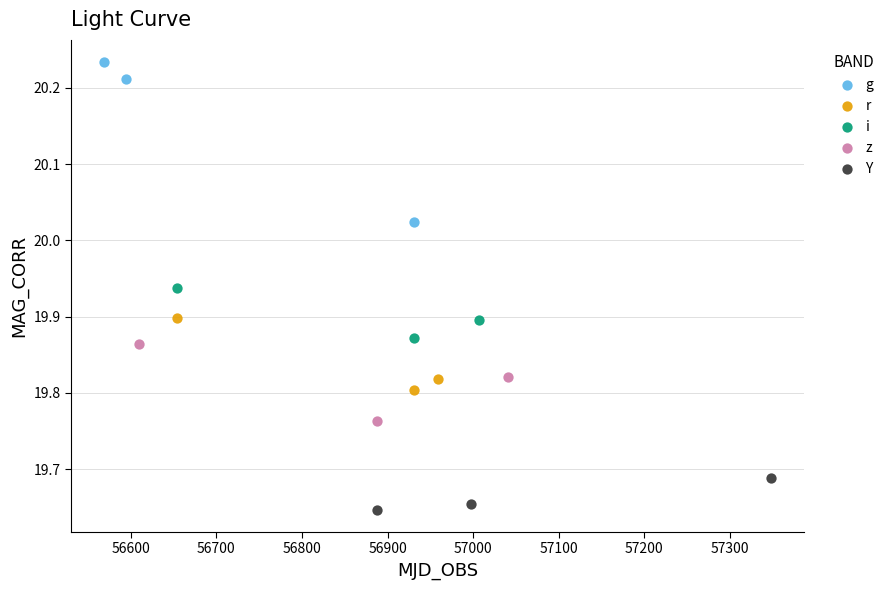

Which series reaches the minimum Y coordinate?

Y